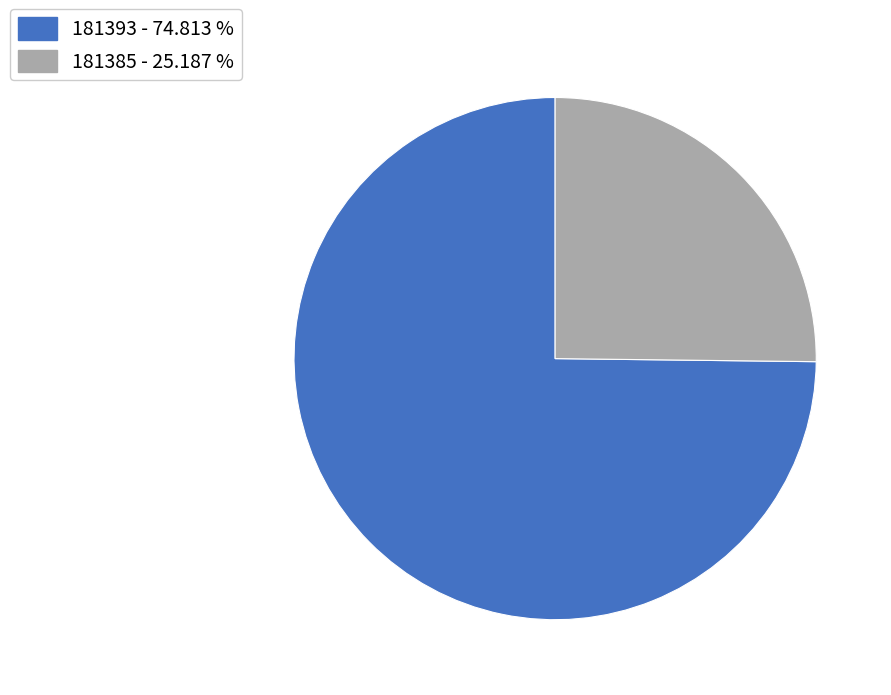

Which slice represents more than half of the pie?

181393